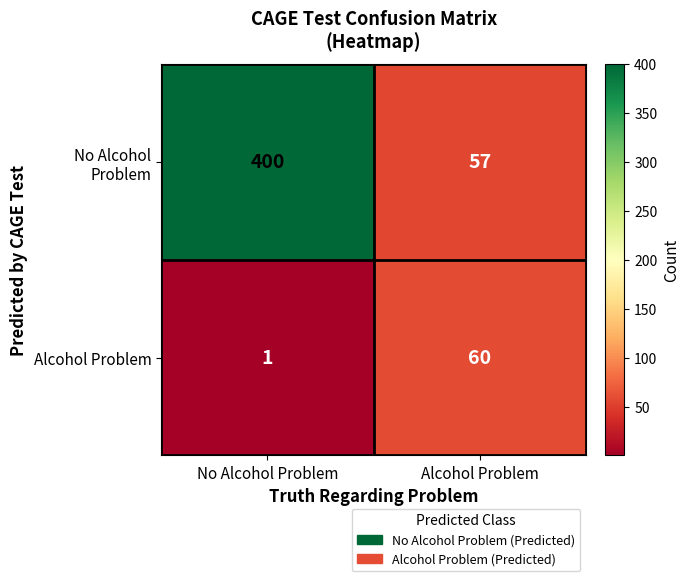

What is the difference between the highest and lowest values at No Alcohol Problem?

399